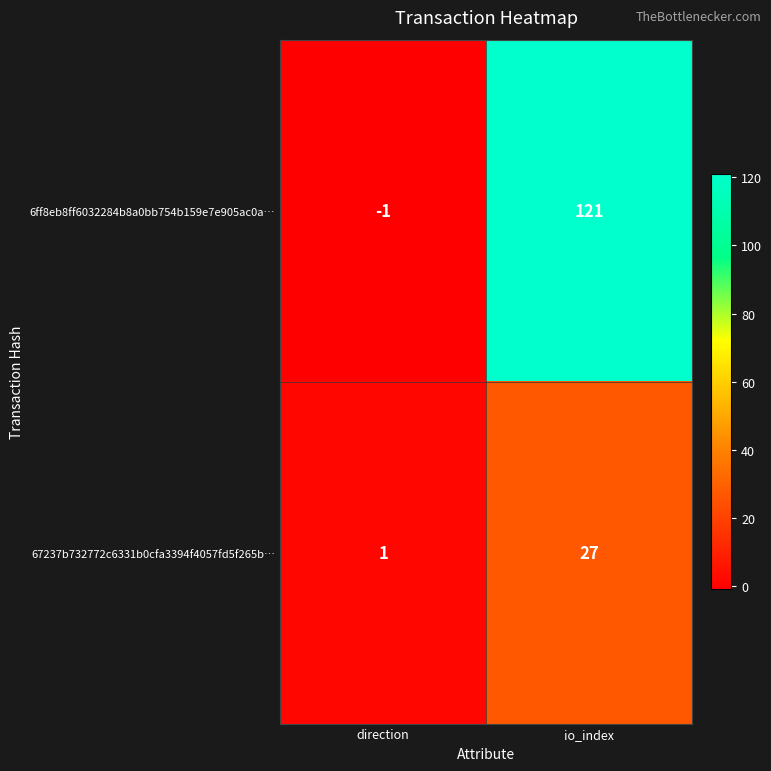

Is it true that 67237b732772c6331b0cfa3394f4057fd5f265b… equals 0 at direction?

False